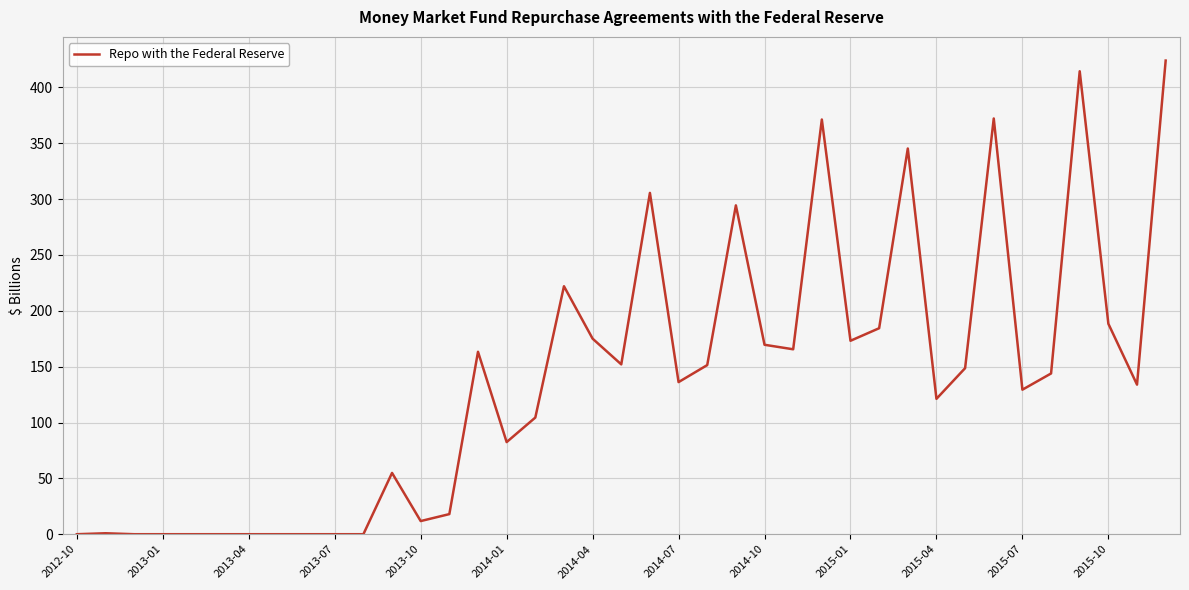

What is the maximum value shown in the chart?

424.0